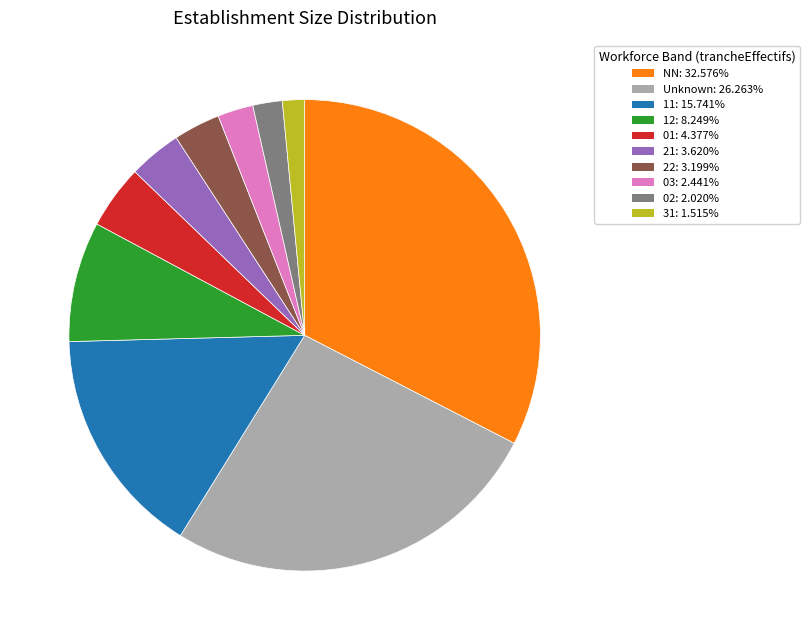

Is there any slice that represents more than half of the pie?

No